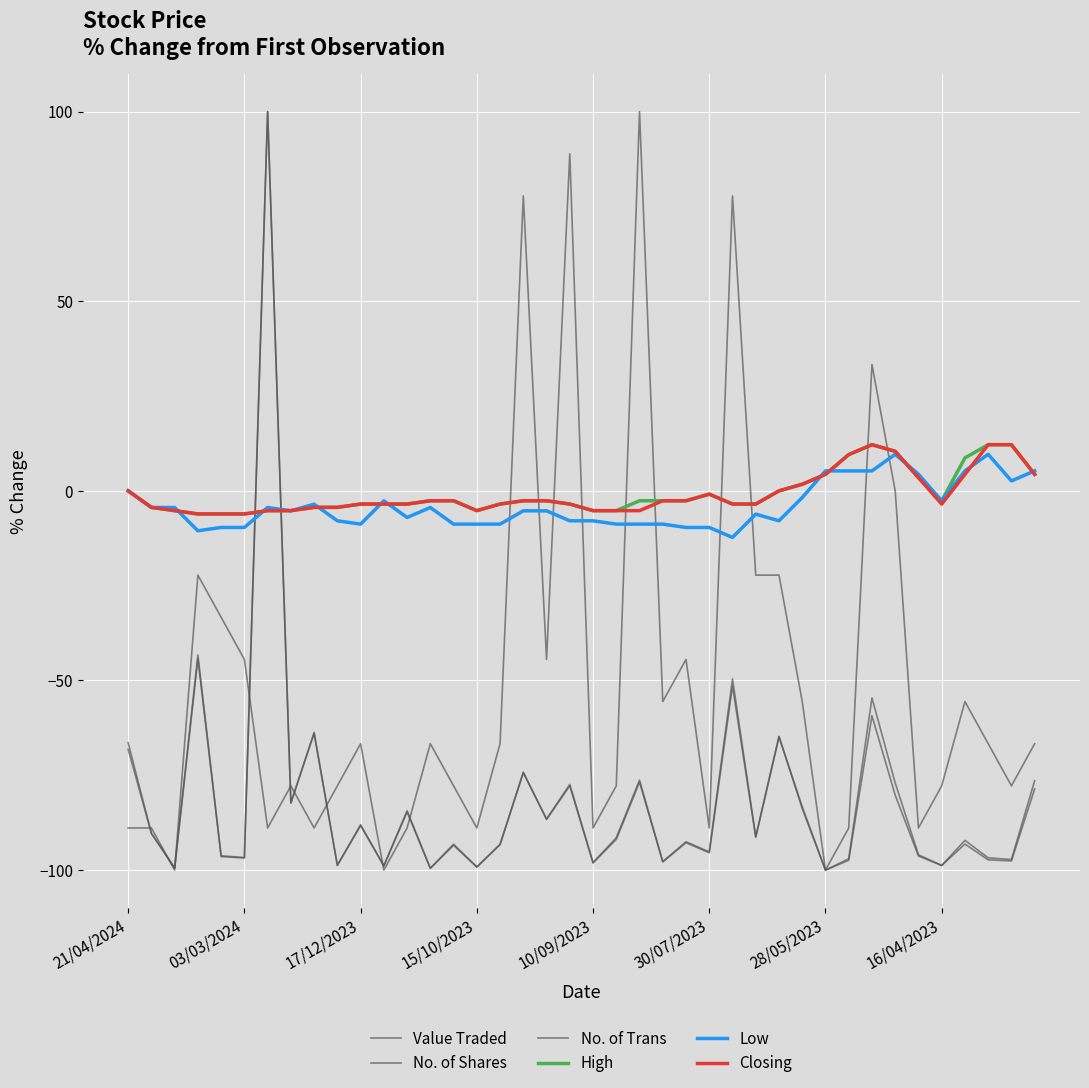

How many intersections are there between Closing and No. of Shares?

2